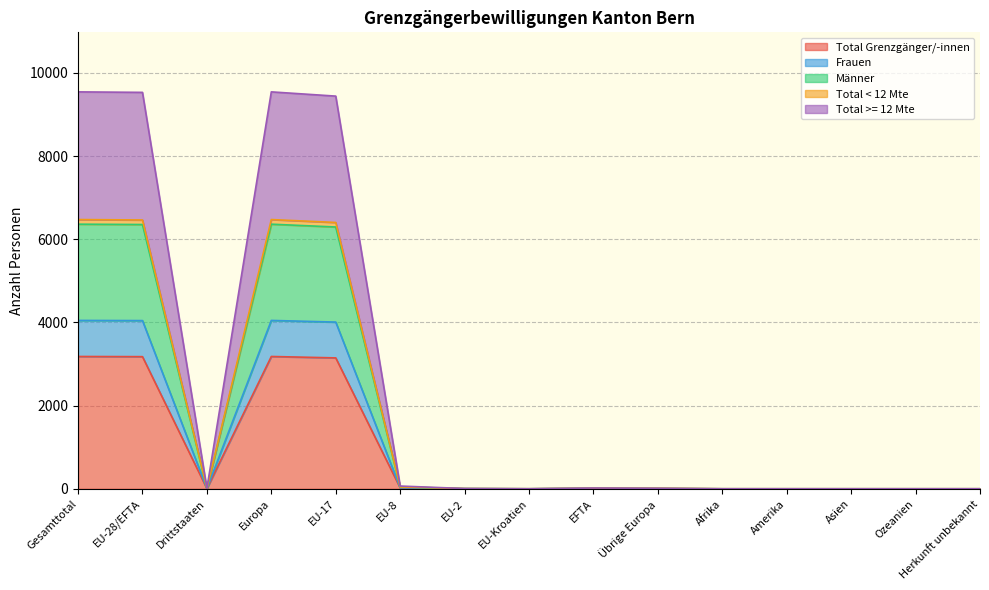

Which series has the largest total across all categories?

Total >= 12 Mte